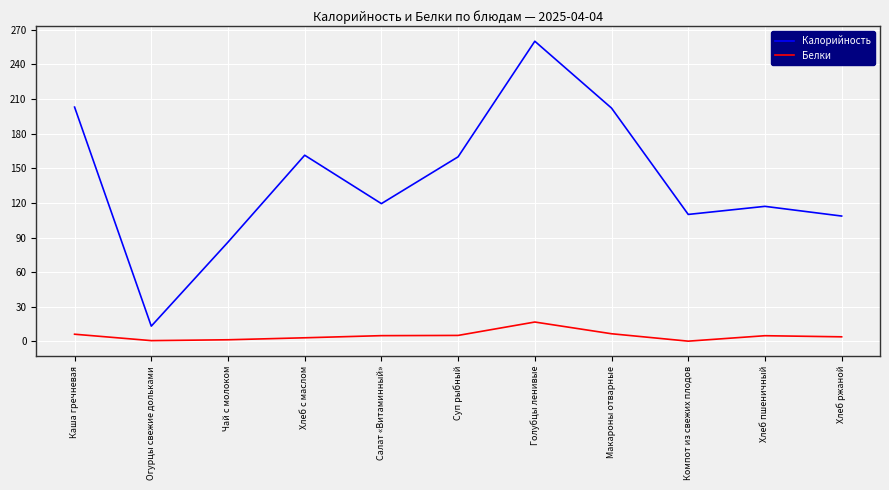

Is the value of Белки at Каша гречневая greater than the value of Калорийность at Суп рыбный?

No